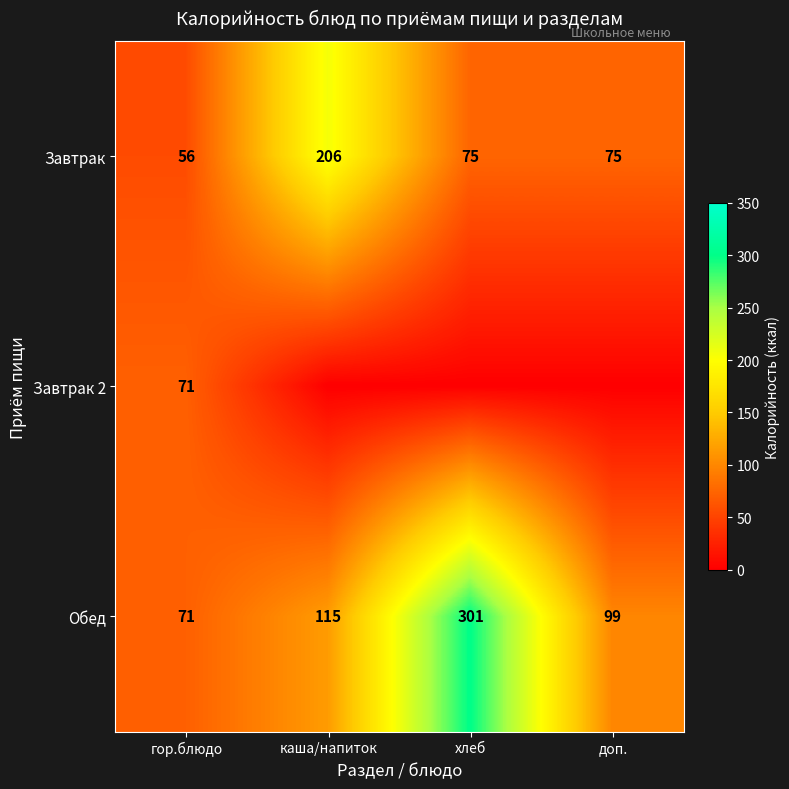

Between доп. and каша/напиток, which is larger?

каша/напиток